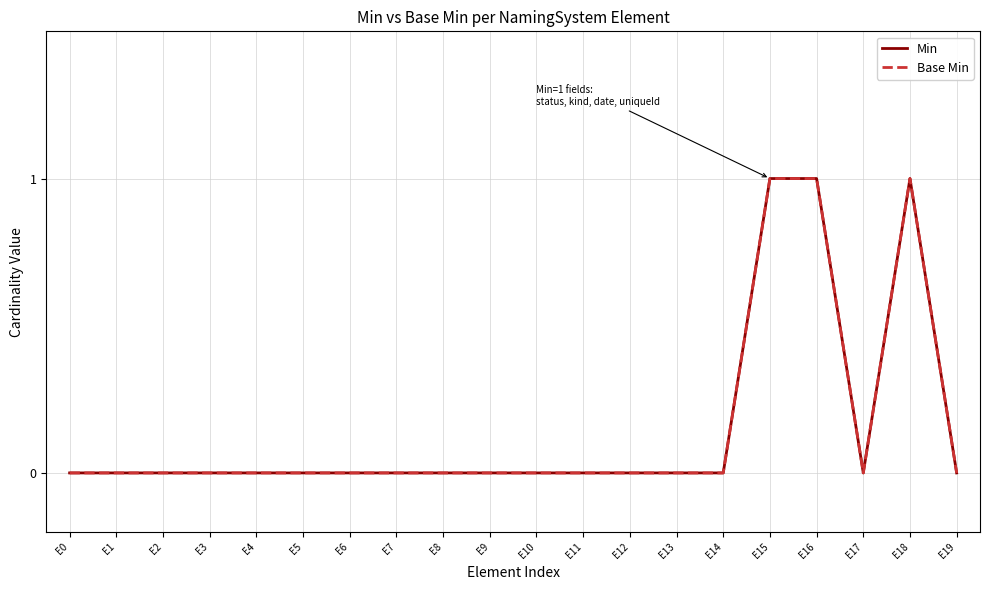

Which series has the largest total across all categories?

Min